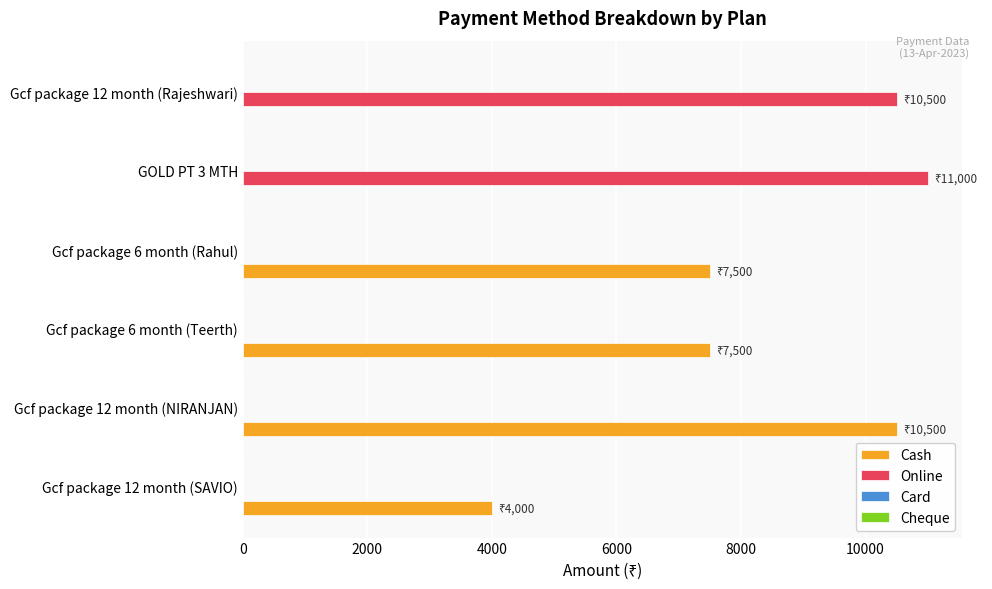

What is the maximum value for Cash?

10500